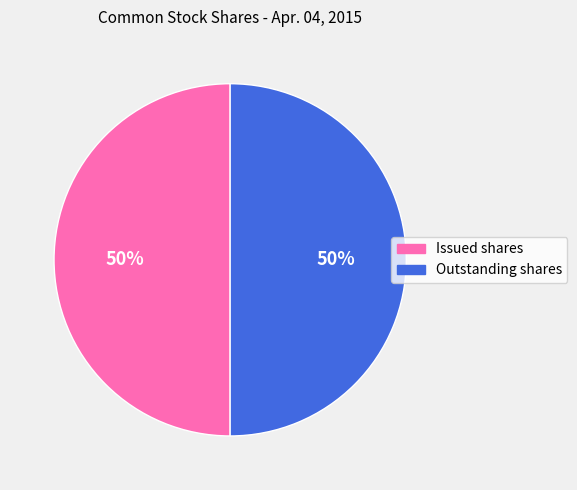

To the nearest percent, what is the average slice percentage?

50%